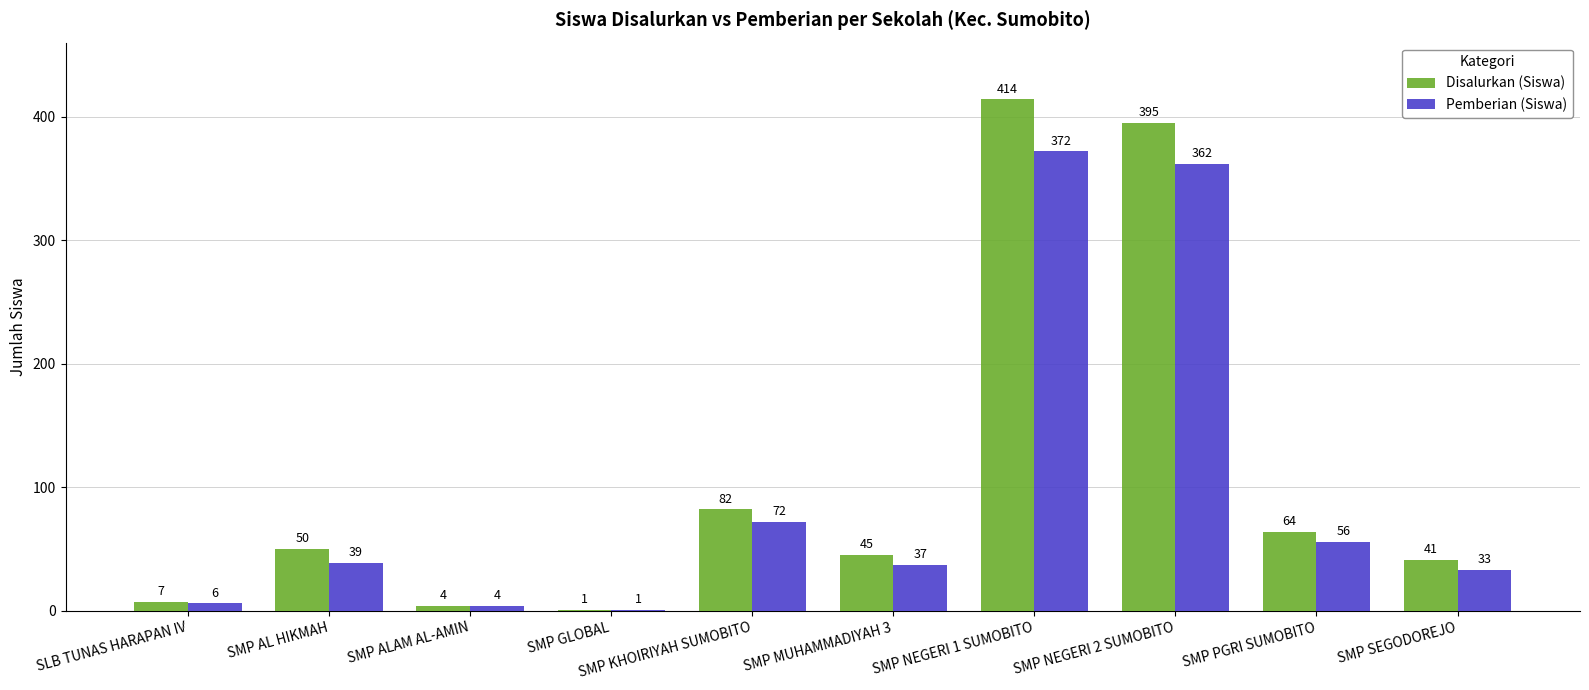

What are all the series names shown in the legend?

Disalurkan (Siswa), Pemberian (Siswa)